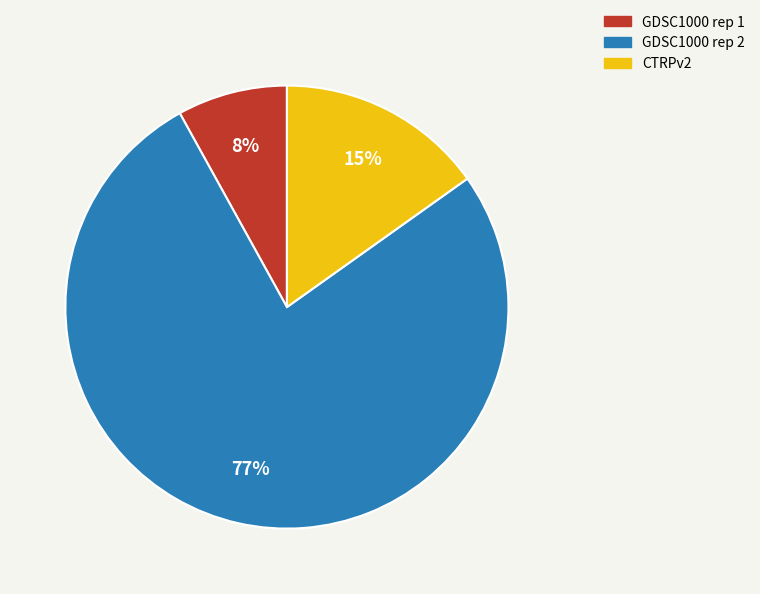

What is the smallest slice in the pie chart?

GDSC1000 rep 1